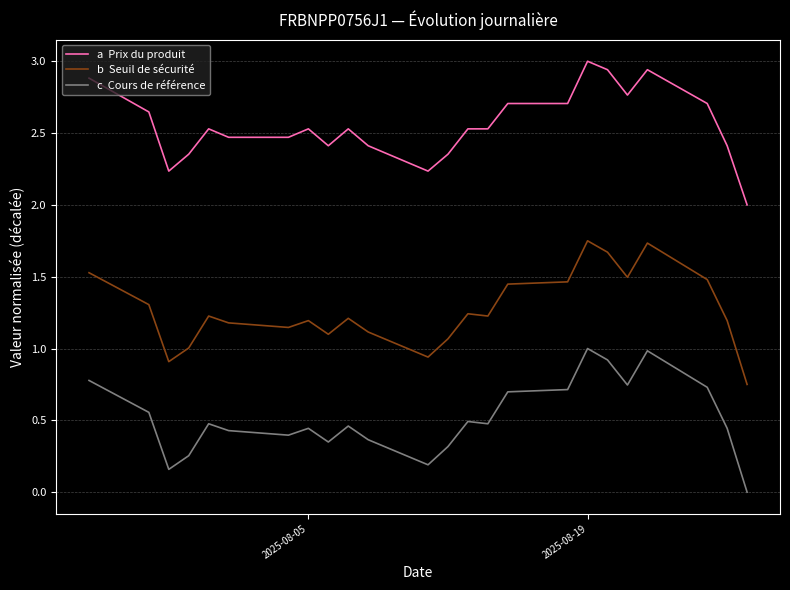

What is the greatest value displayed?

3.0